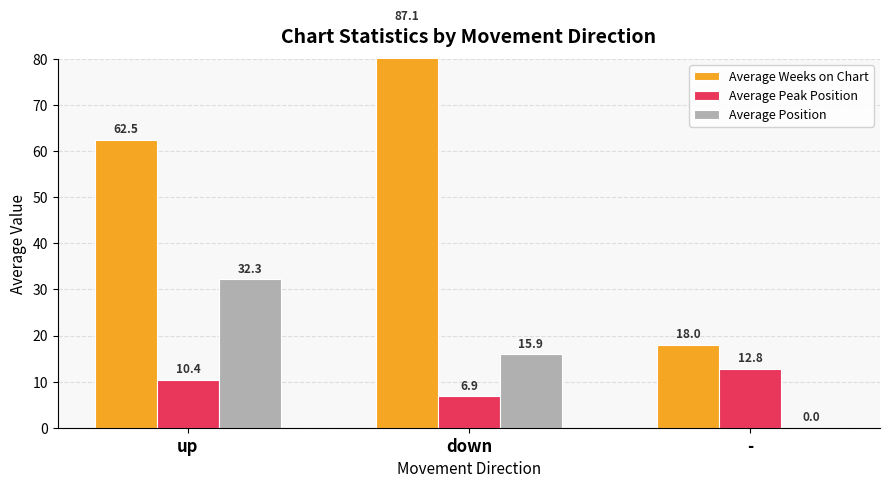

What position from the right is down?

2